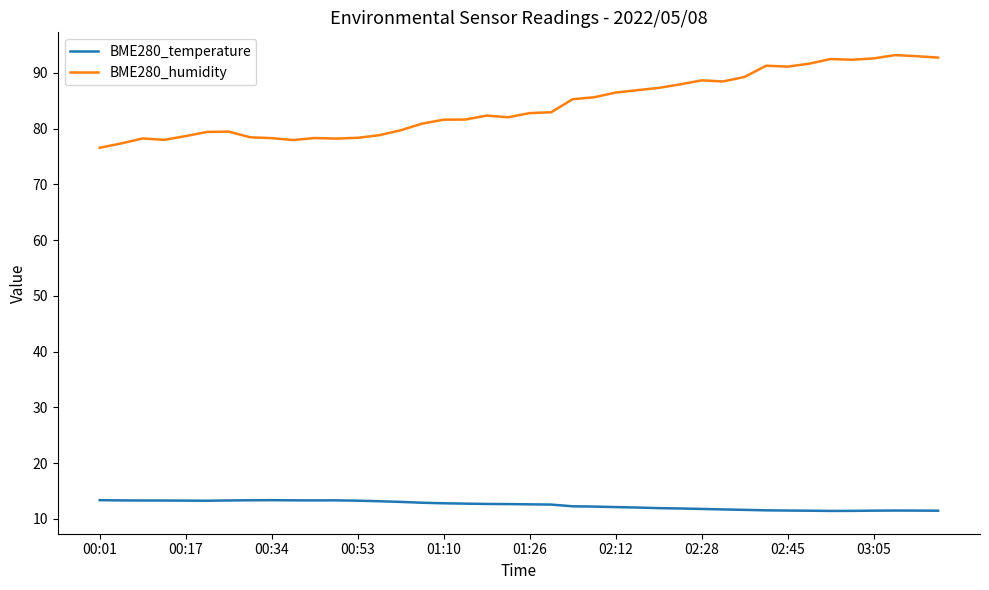

Which series has the largest total across all categories?

BME280_humidity